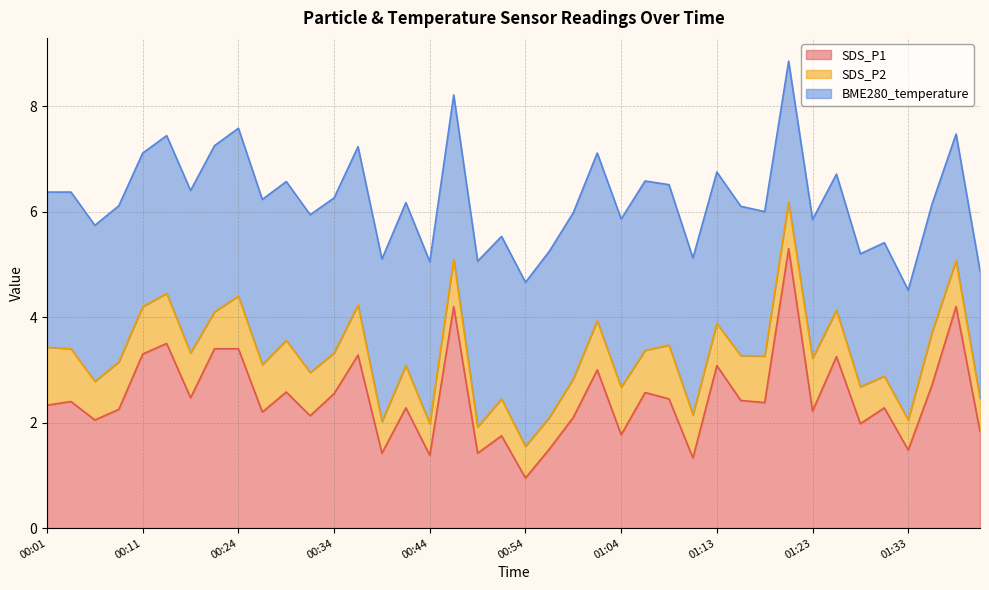

Reading left to right, extract all data points from this chart.

SDS_P1: 00:01=2.3	00:04=2.4	00:06=2.0	00:09=2.2	00:11=3.3	00:14=3.5	00:16=2.5	00:22=3.4	00:24=3.4	00:27=2.2	00:29=2.6	00:32=2.1	00:34=2.5	00:36=3.3	00:39=1.4	00:41=2.3	00:44=1.4	00:46=4.2	00:49=1.4	00:51=1.8	00:54=0.9	00:56=1.5	00:59=2.1	01:01=3.0	01:04=1.8	01:06=2.6	01:09=2.5	01:11=1.3	01:13=3.1	01:16=2.4	01:18=2.4	01:21=5.3	01:23=2.2	01:26=3.2	01:28=2.0	01:31=2.3	01:33=1.5	01:36=2.7	01:38=4.2	01:41=1.8
SDS_P2: 00:01=1.1	00:04=1.0	00:06=0.7	00:09=0.9	00:11=0.9	00:14=0.9	00:16=0.8	00:22=0.7	00:24=1.0	00:27=0.9	00:29=1.0	00:32=0.8	00:34=0.8	00:36=0.9	00:39=0.6	00:41=0.8	00:44=0.6	00:46=0.9	00:49=0.5	00:51=0.7	00:54=0.6	00:56=0.6	00:59=0.7	01:01=0.9	01:04=0.9	01:06=0.8	01:09=1.0	01:11=0.8	01:13=0.8	01:16=0.8	01:18=0.9	01:21=0.9	01:23=1.0	01:26=0.9	01:28=0.7	01:31=0.6	01:33=0.6	01:36=1.0	01:38=0.9	01:41=0.6
BME280_temperature: 00:01=2.9	00:04=3.0	00:06=3.0	00:09=3.0	00:11=2.9	00:14=3.0	00:16=3.1	00:22=3.1	00:24=3.2	00:27=3.1	00:29=3.0	00:32=3.0	00:34=2.9	00:36=3.0	00:39=3.1	00:41=3.1	00:44=3.1	00:46=3.1	00:49=3.1	00:51=3.1	00:54=3.1	00:56=3.1	00:59=3.1	01:01=3.2	01:04=3.2	01:06=3.2	01:09=3.0	01:11=3.0	01:13=2.9	01:16=2.8	01:18=2.7	01:21=2.7	01:23=2.6	01:26=2.6	01:28=2.5	01:31=2.5	01:33=2.5	01:36=2.4	01:38=2.4	01:41=2.4